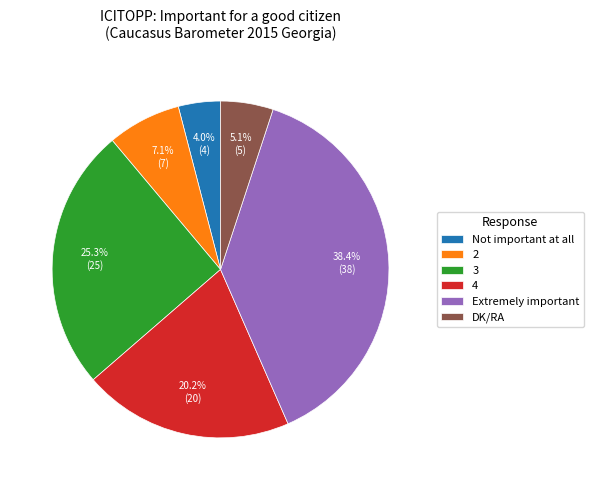

What is the largest slice in the pie chart?

Extremely important